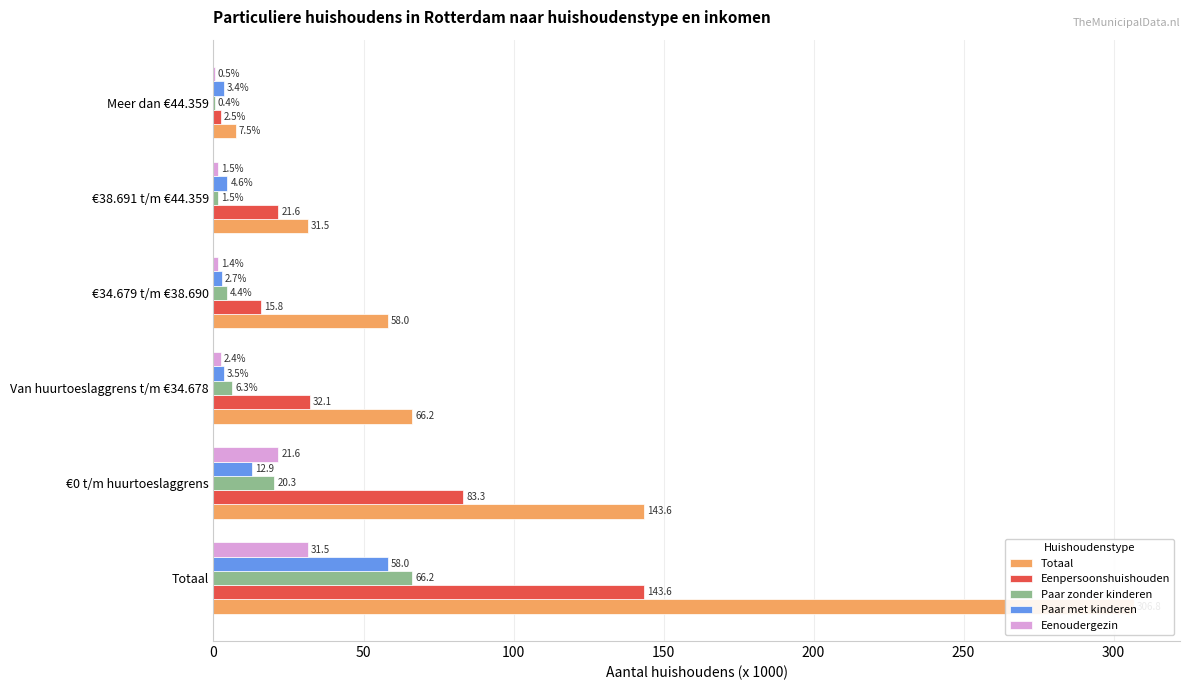

What is the maximum value shown in the chart?

306.8